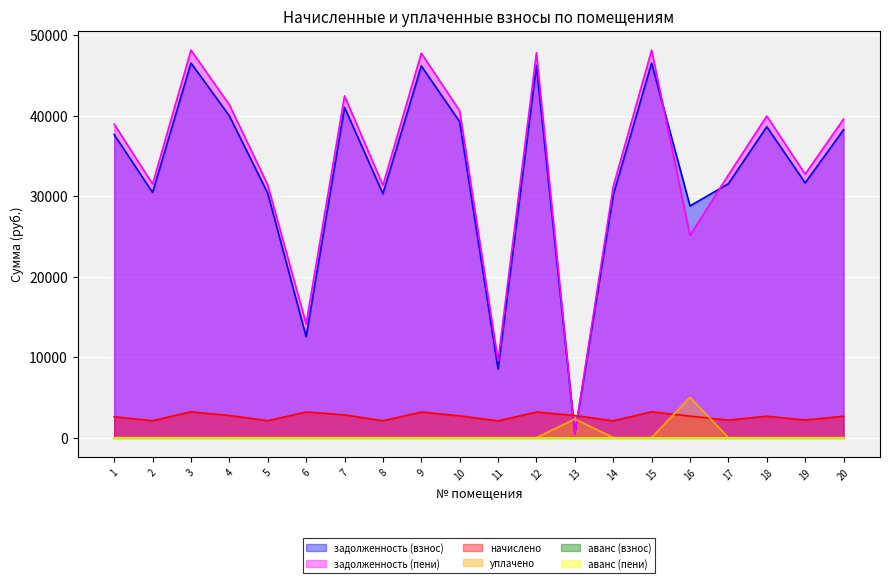

What is the average value of the задолженность (взнос) series?

32750.3